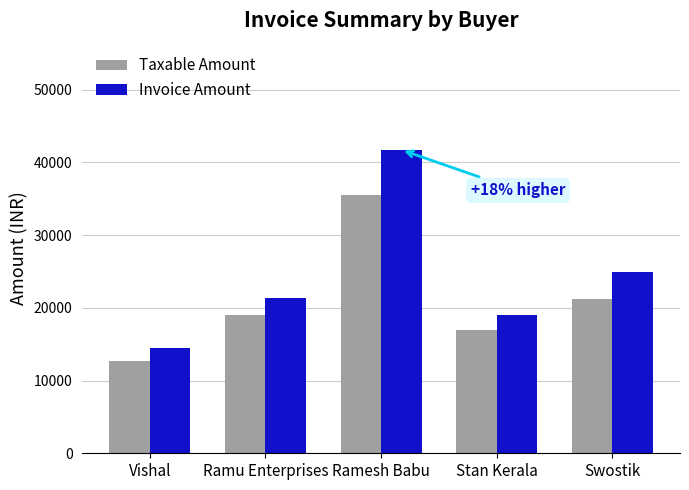

What is the difference between the highest and lowest values at Ramesh Babu?

6220